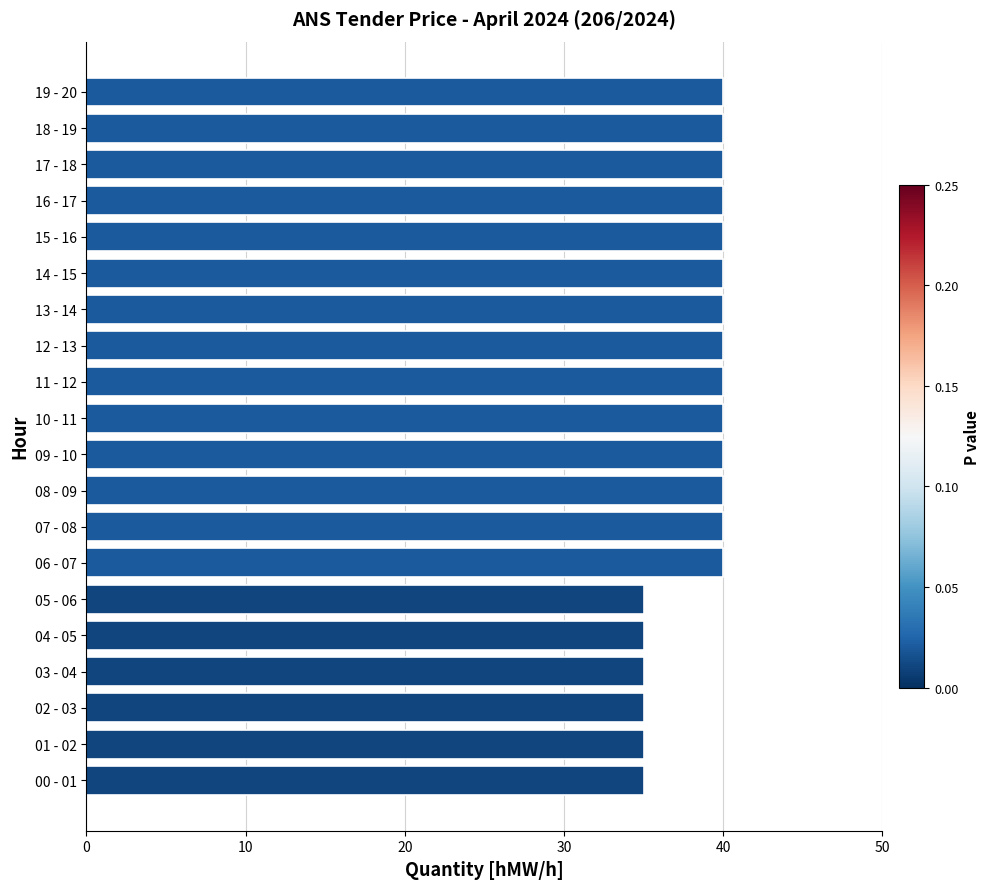

Between 03 - 04 and 10 - 11, which is larger?

10 - 11